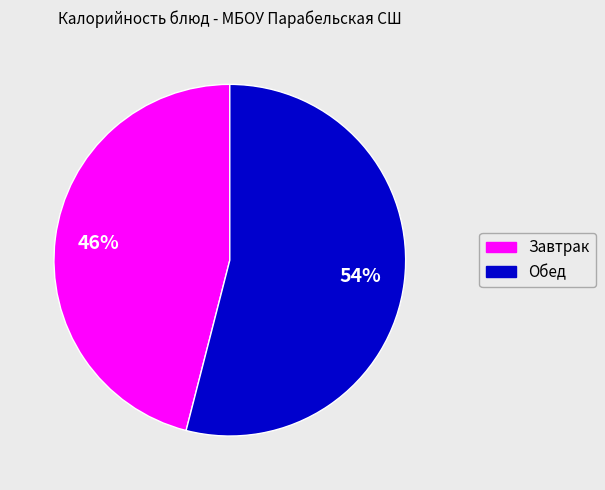

To the nearest percent, what is the average slice percentage?

50%